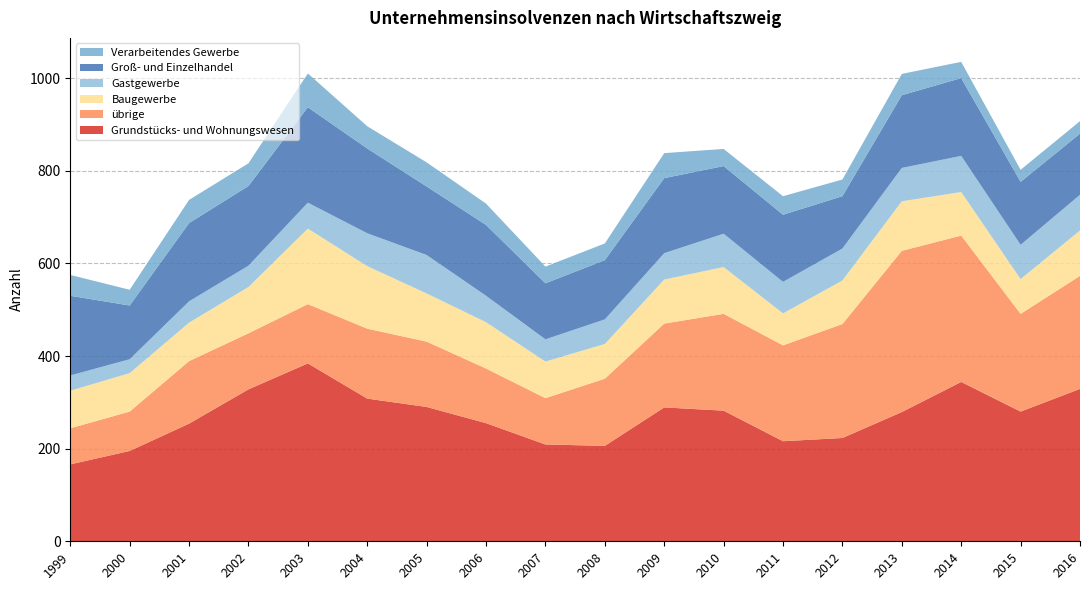

Reading right to left, list all the values displayed in this chart.

Grundstücks- und Wohnungswesen: 329	280	344	279	223	216	282	289	206	209	255	290	308	384	328	254	195	166
übrige: 244	211	316	348	246	207	209	181	145	100	118	141	151	128	121	135	85	78
Baugewerbe: 98	75	94	107	94	69	101	95	75	79	100	104	135	163	100	83	83	81
Gastgewerbe: 77	74	78	72	69	68	72	57	53	48	57	83	71	56	46	46	30	33
Groß- und Einzelhandel: 132	136	168	157	113	145	146	162	128	121	153	148	183	206	172	169	116	172
Verarbeitendes Gewerbe: 27	26	35	46	36	40	37	54	36	36	46	52	48	73	49	50	34	45